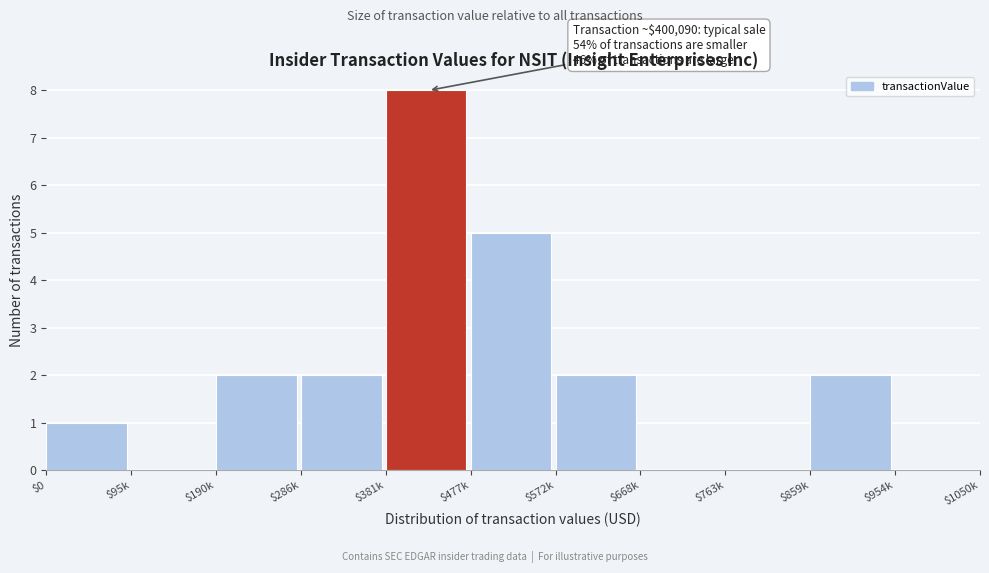

Is it true that the value at $477k is 5?

True